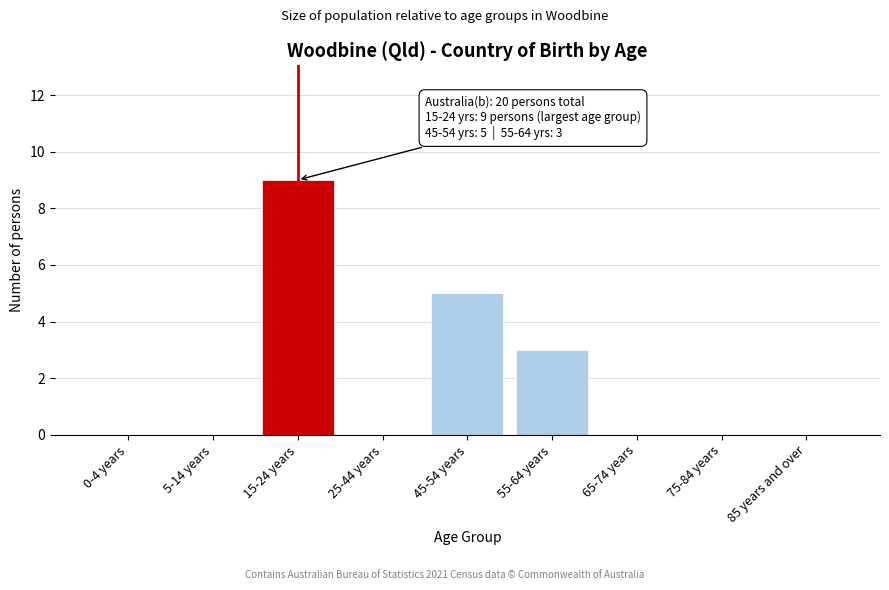

What is the greatest value displayed?

9